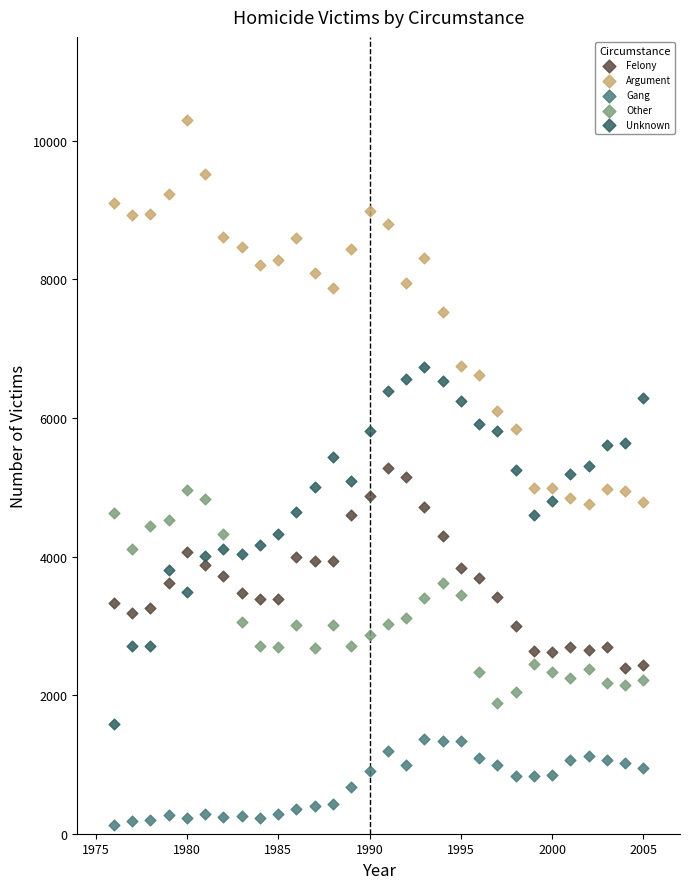

Across all data points, what is the range of Y values (max minus min)?

10170